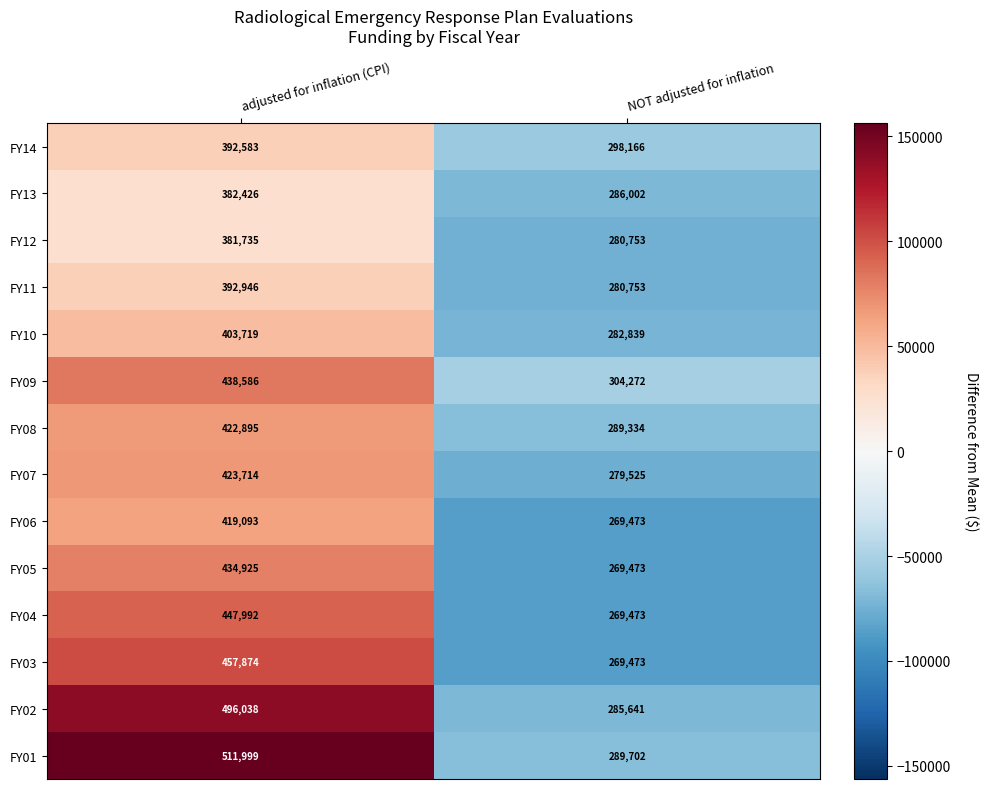

Which category has the lowest value across all series?

NOT adjusted for inflation